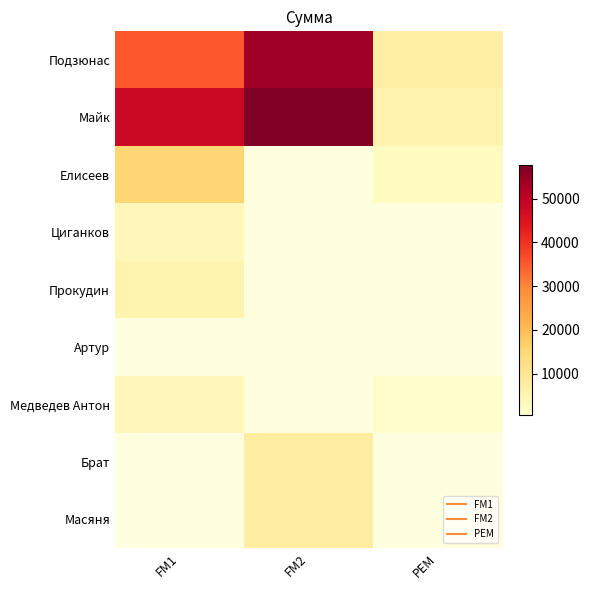

Where is Циганков nearest to the value 3600?

FM1